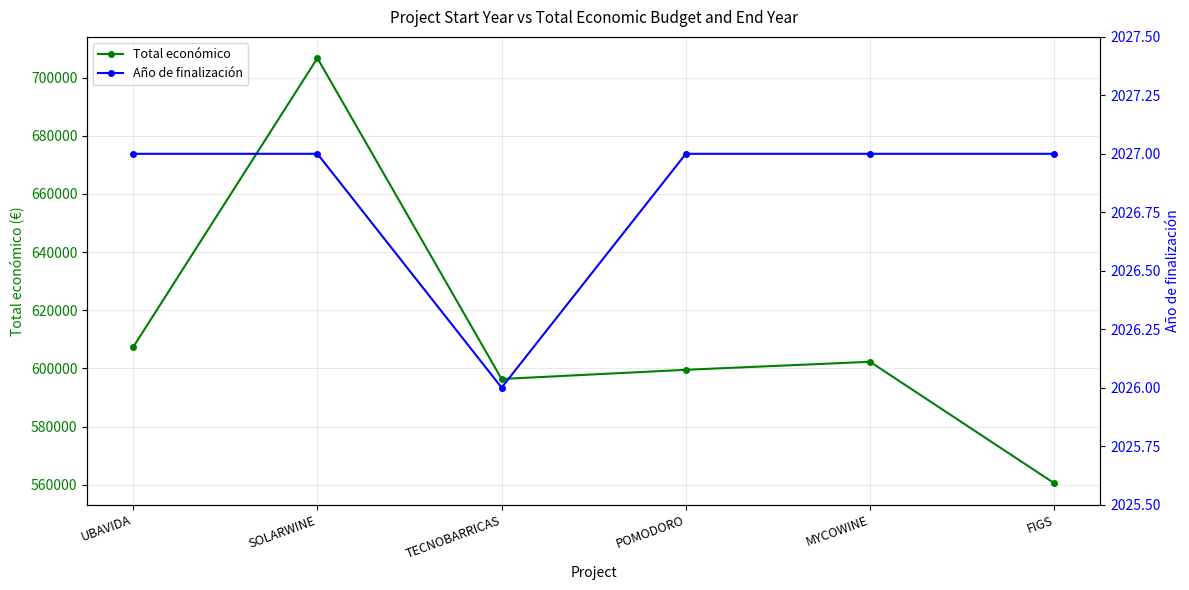

How many interior local peaks does the Total económico series have?

2